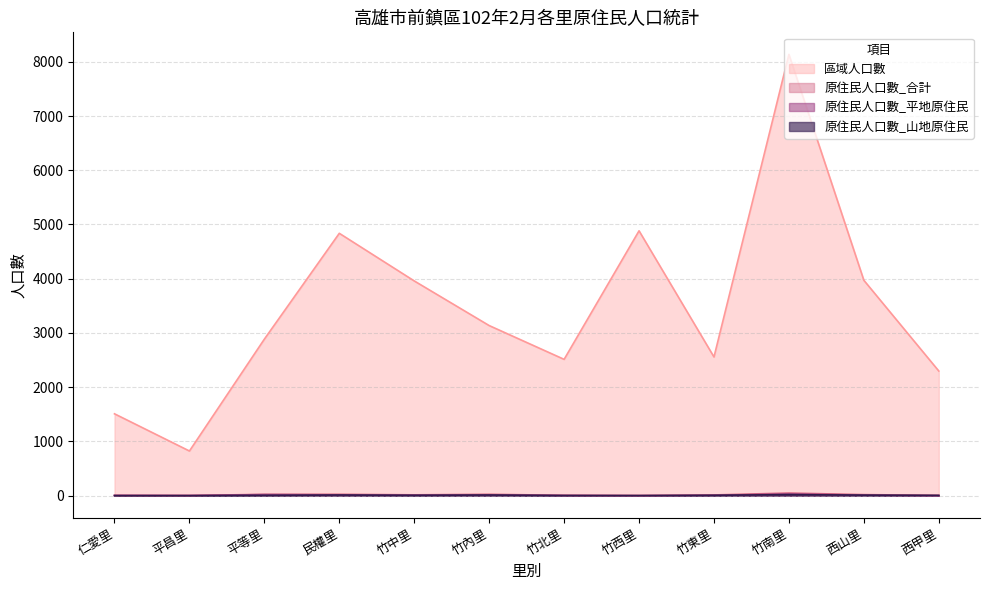

What is the difference between the maximum and second lowest values in the 原住民人口數_合計 series?

45